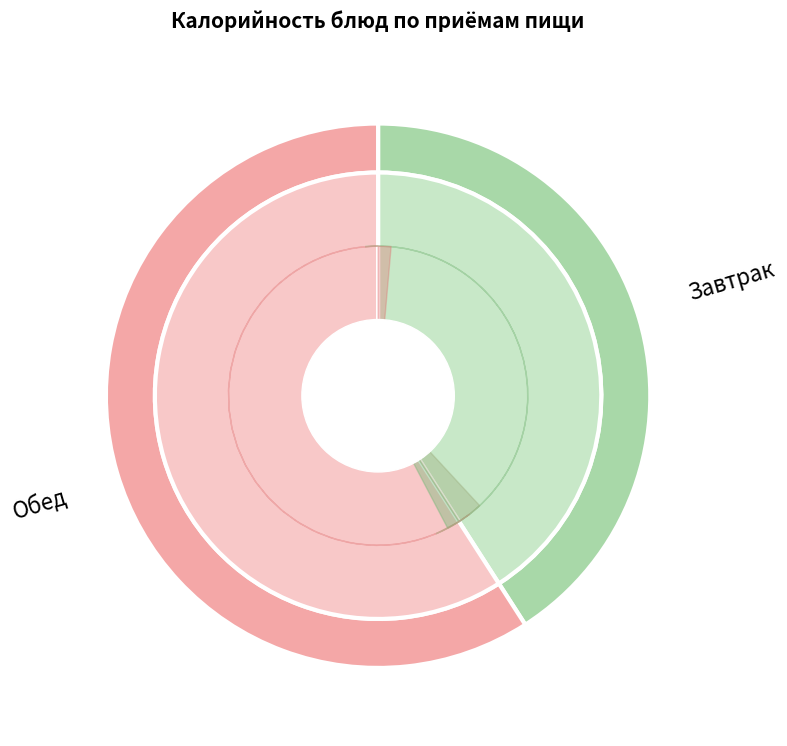

Is the sum of Плов and Борщ со свежей капустой greater than half?

No